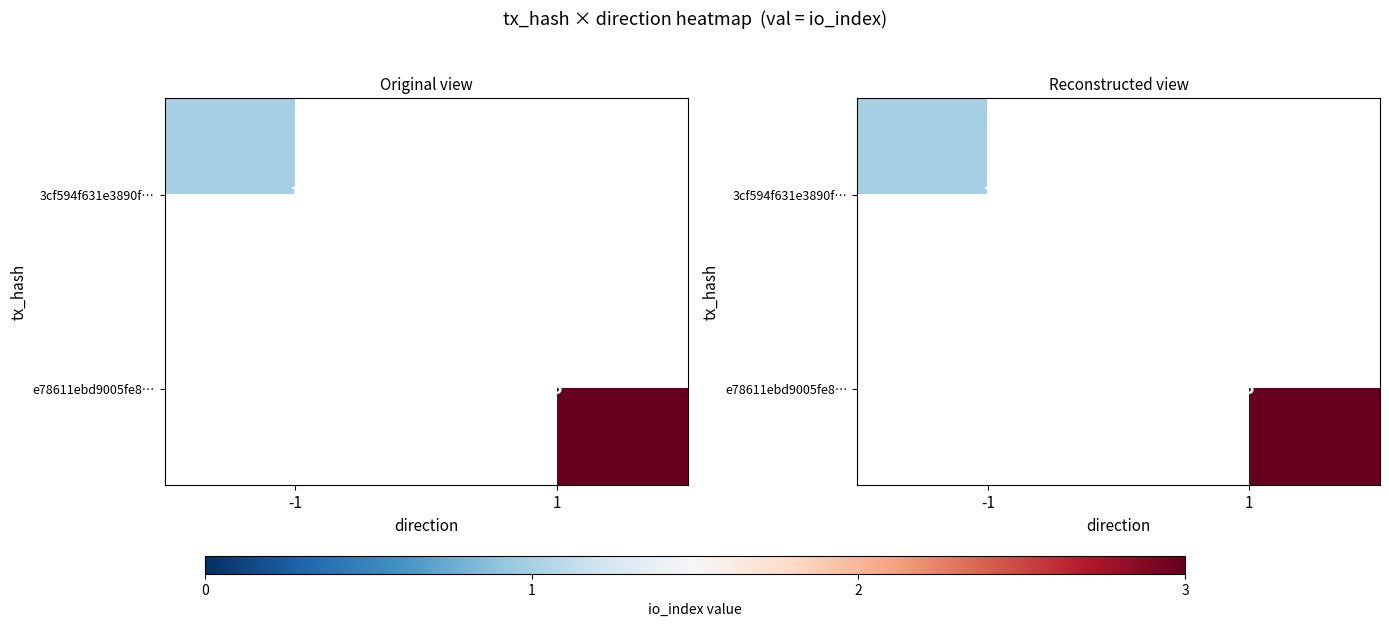

What is the approximate value of 3cf594f631e3890f… at -1?

1.0